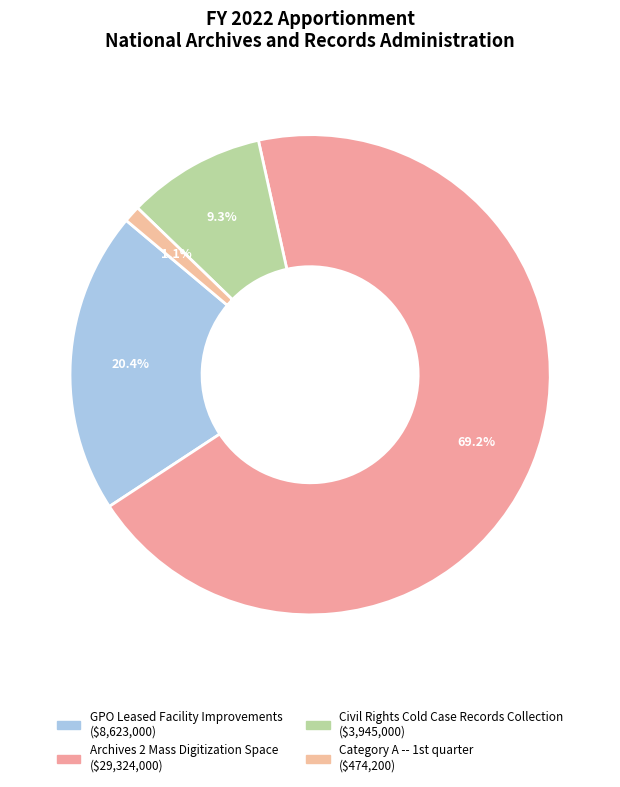

To the nearest percent, what is the difference between the largest and smallest slice percentages?

68%